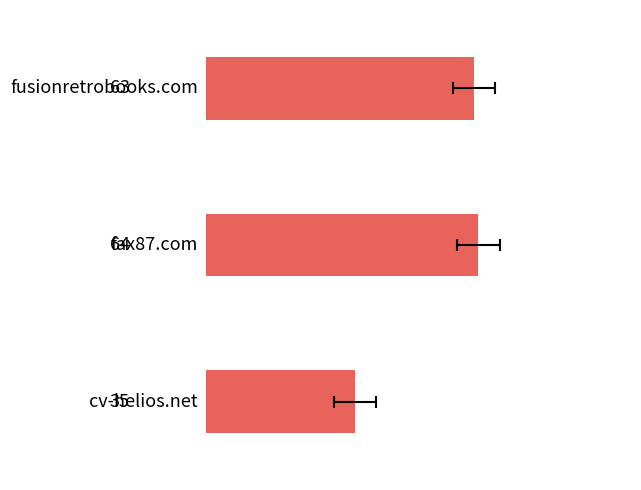

The chart shows a value of 23 at 0. True or false?

False